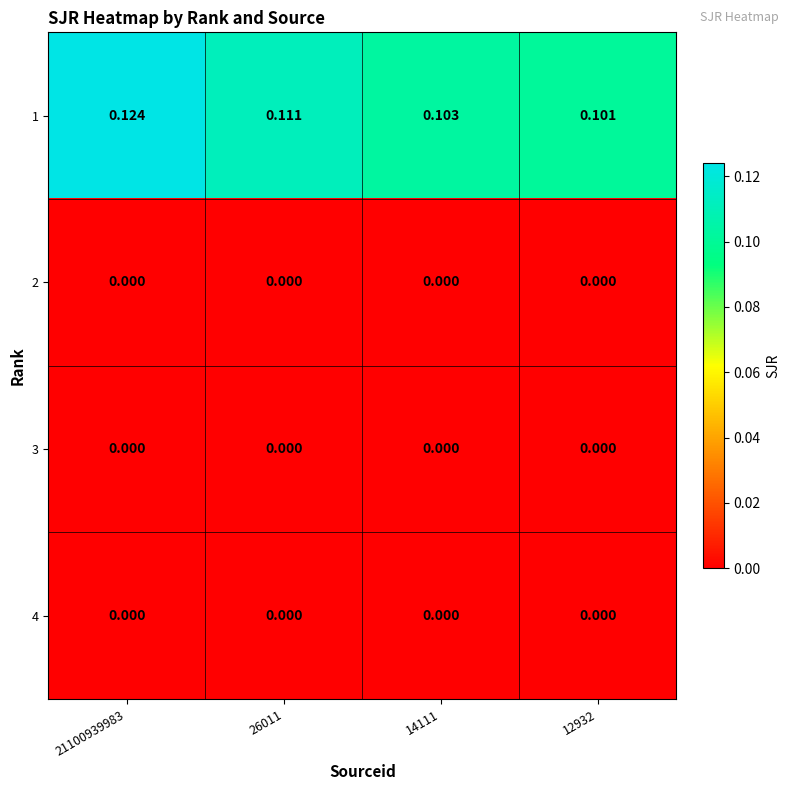

Is the value of 4 at 14111 greater than the value of 1 at 26011?

No